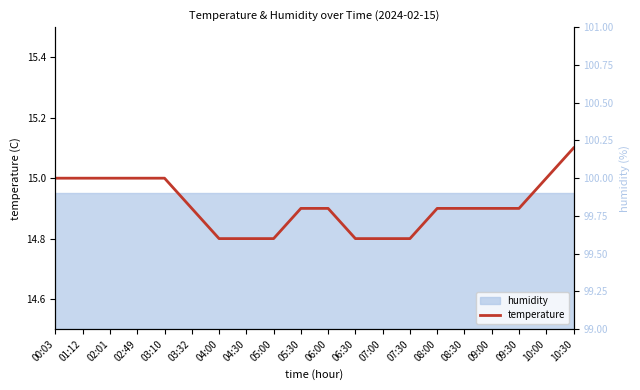

What is the total value across all series at 07:30?

114.7